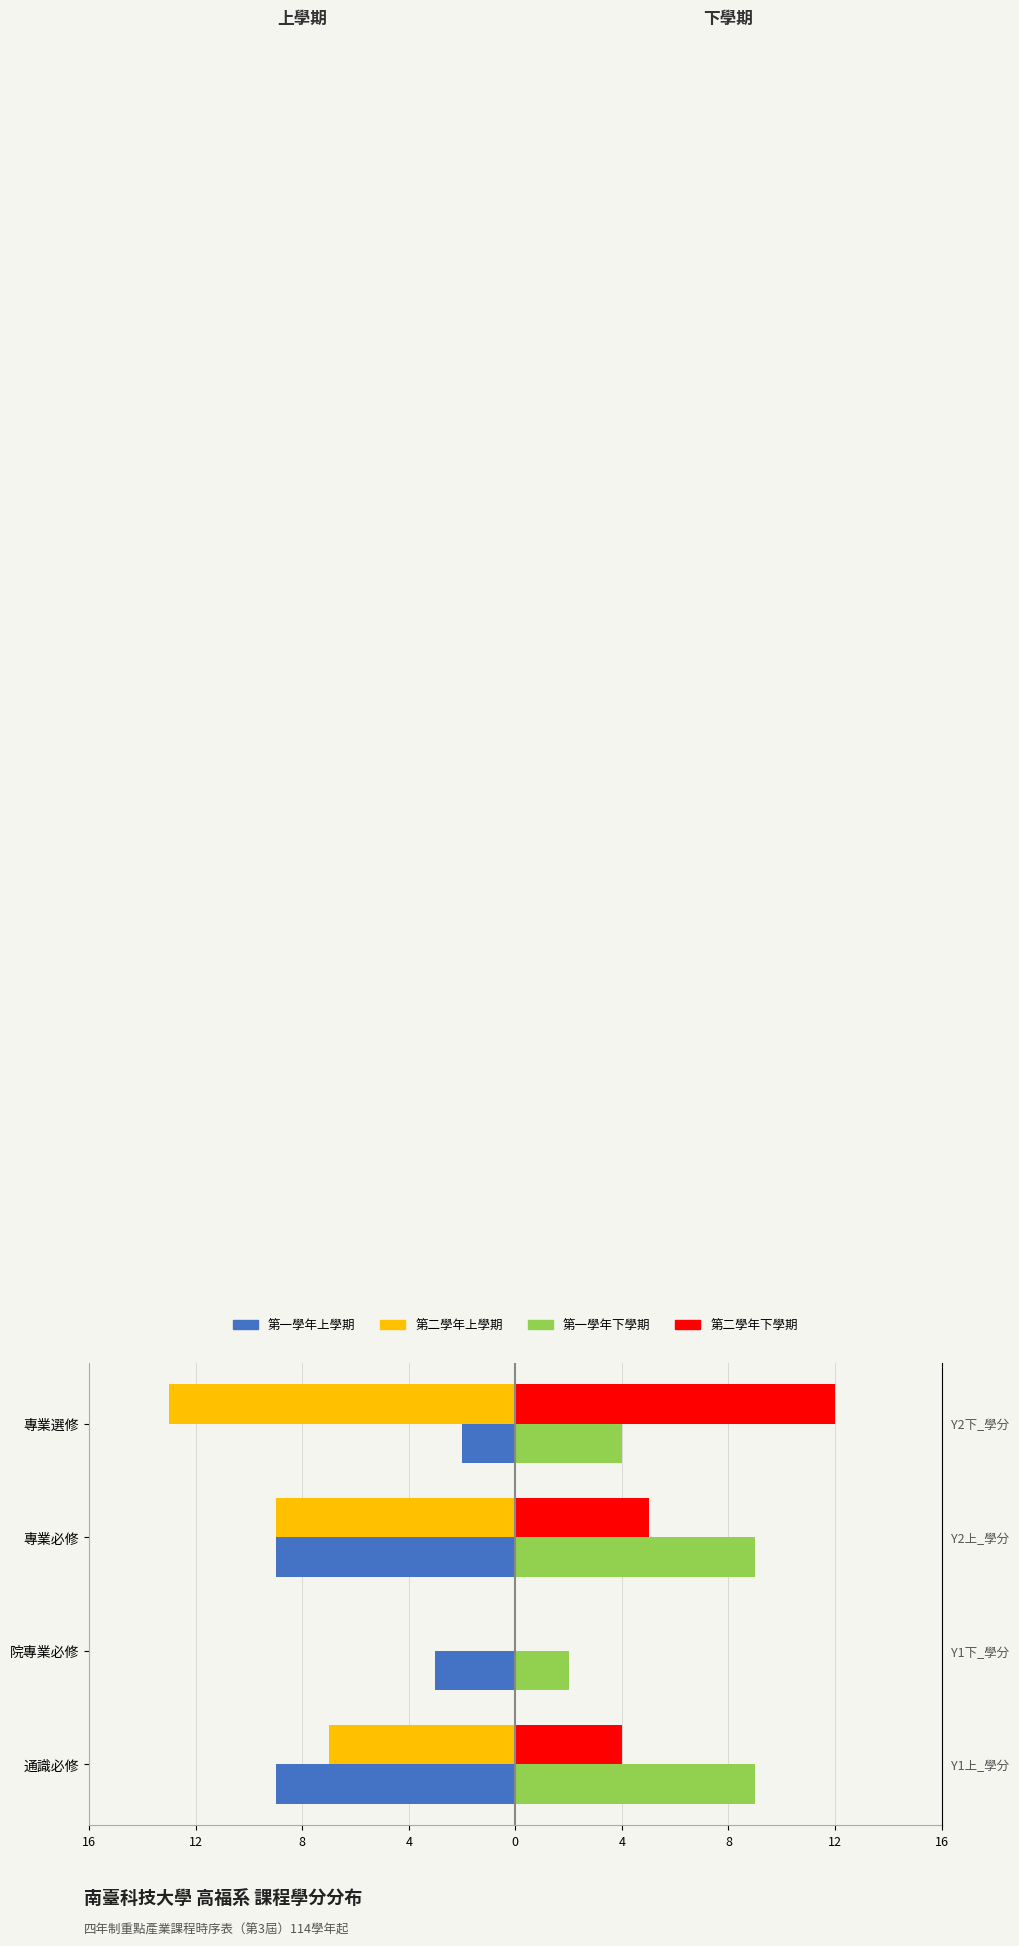

How many groups of bars are there?

4